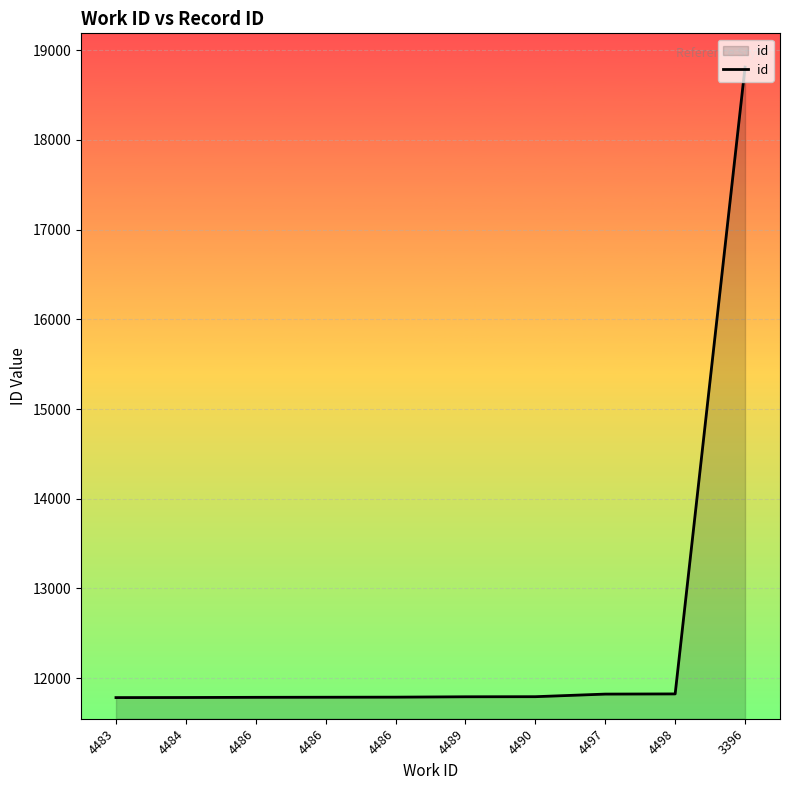

Rank the categories by value from highest to lowest.

3396, 4498, 4497, 4490, 4489, 4486, 4486, 4486, 4484, 4483